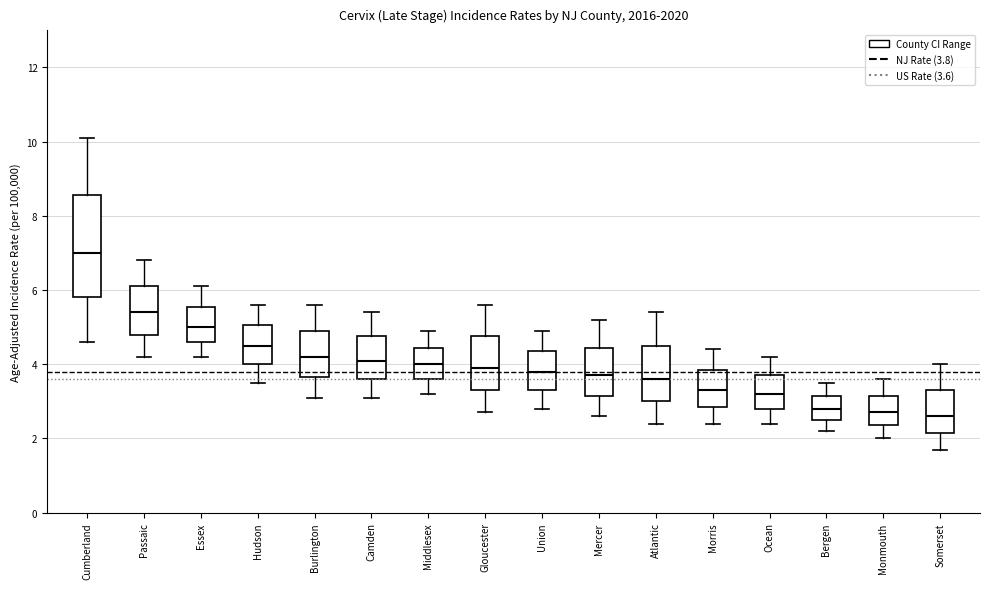

Where does the median line of the box for Somerset sit on the y-axis? The values are not printed on the chart, so give them approximately, as read against the axis.

2.6